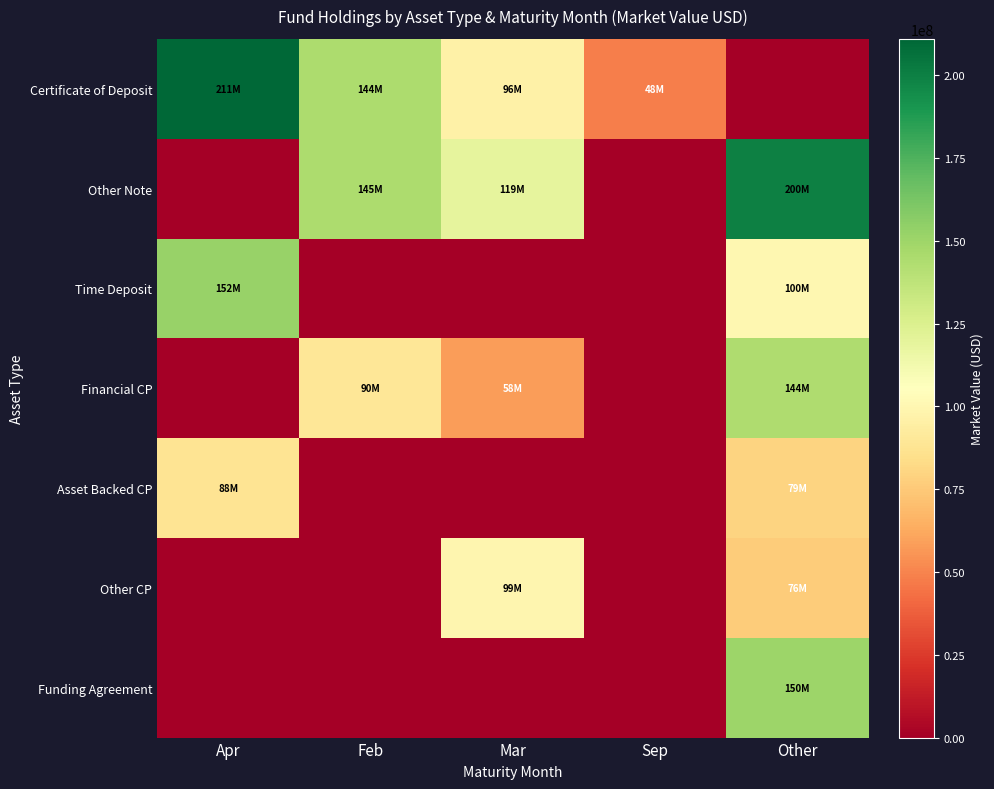

Reading right to left, transcribe all the data shown in this chart.

Certificate of Deposit: Other=0	Sep=47920516	Mar=96299942	Feb=144435232	Apr=210932257
Other Note: Other=200000000	Sep=0	Mar=119000000	Feb=145000000	Apr=0
Time Deposit: Other=100000000	Sep=0	Mar=0	Feb=0	Apr=152083480
Financial CP: Other=144064541	Sep=0	Mar=58298808	Feb=89549844	Apr=0
Asset Backed CP: Other=79186491	Sep=0	Mar=0	Feb=0	Apr=87697177
Other CP: Other=76140510	Sep=0	Mar=99293362	Feb=0	Apr=0
Funding Agreement: Other=150000000	Sep=0	Mar=0	Feb=0	Apr=0